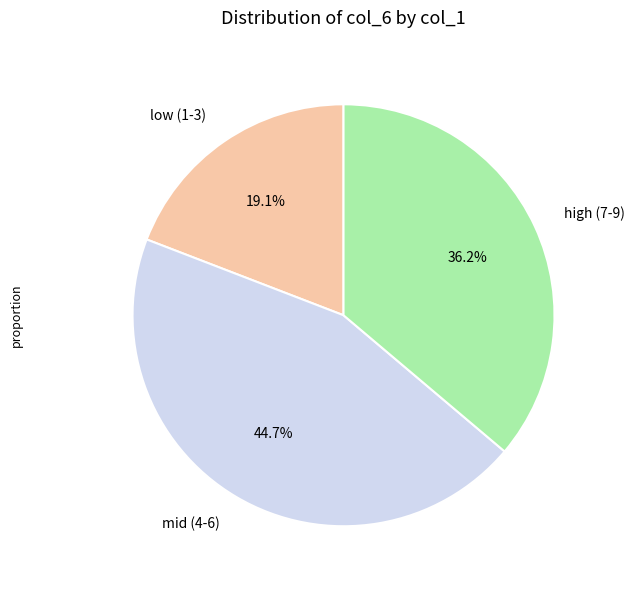

Is there any slice that represents more than half of the pie?

No